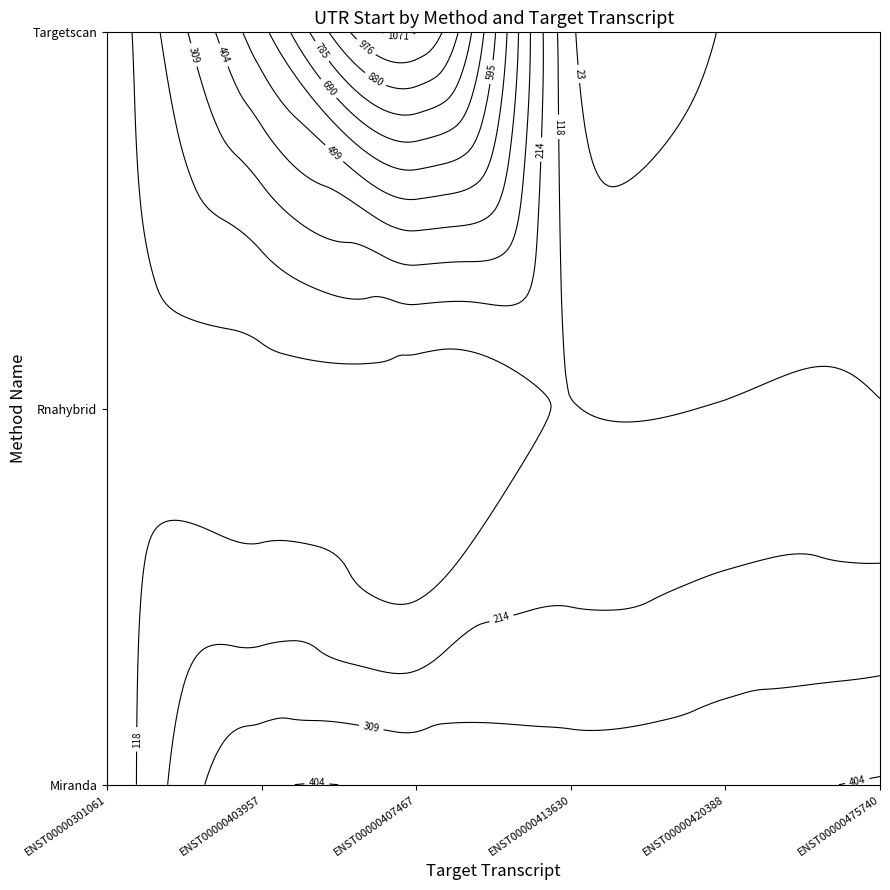

What is the difference between the second highest and minimum values in the Targetscan series?

533